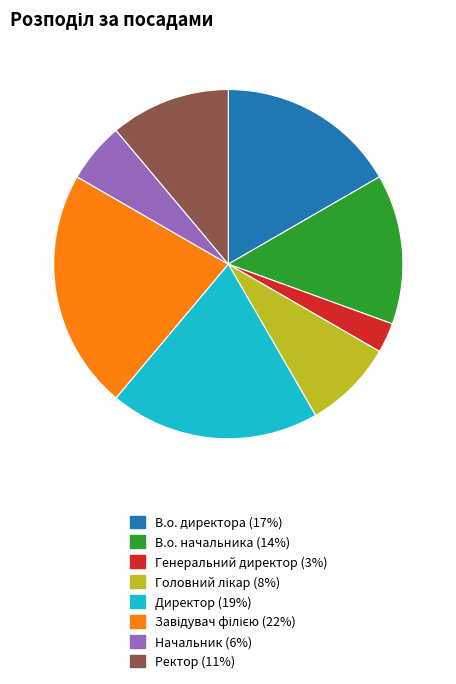

How many segments does this pie chart have?

8